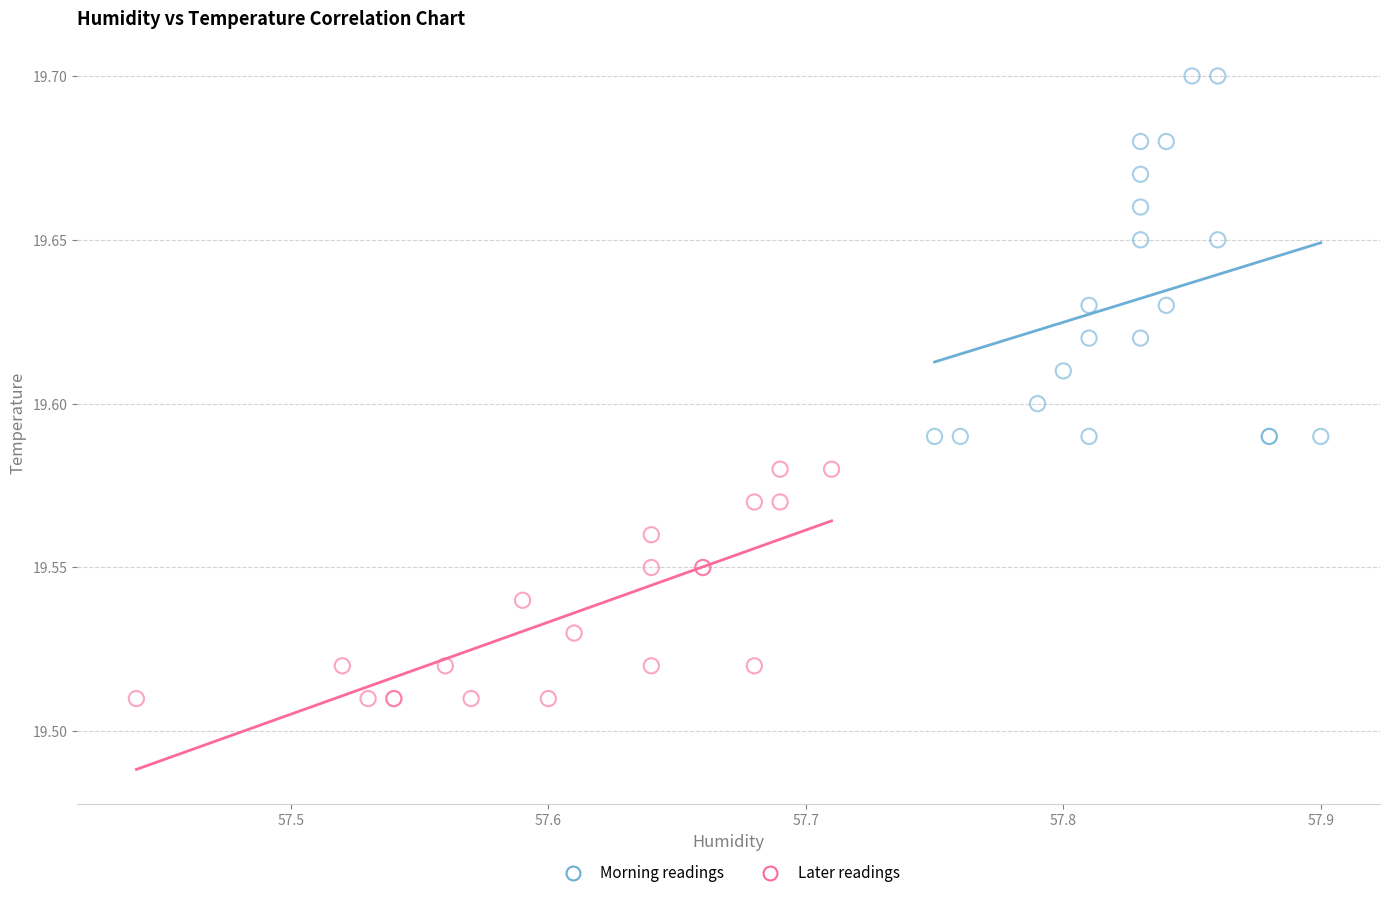

Which series has the largest Y range (max minus min)?

Morning readings